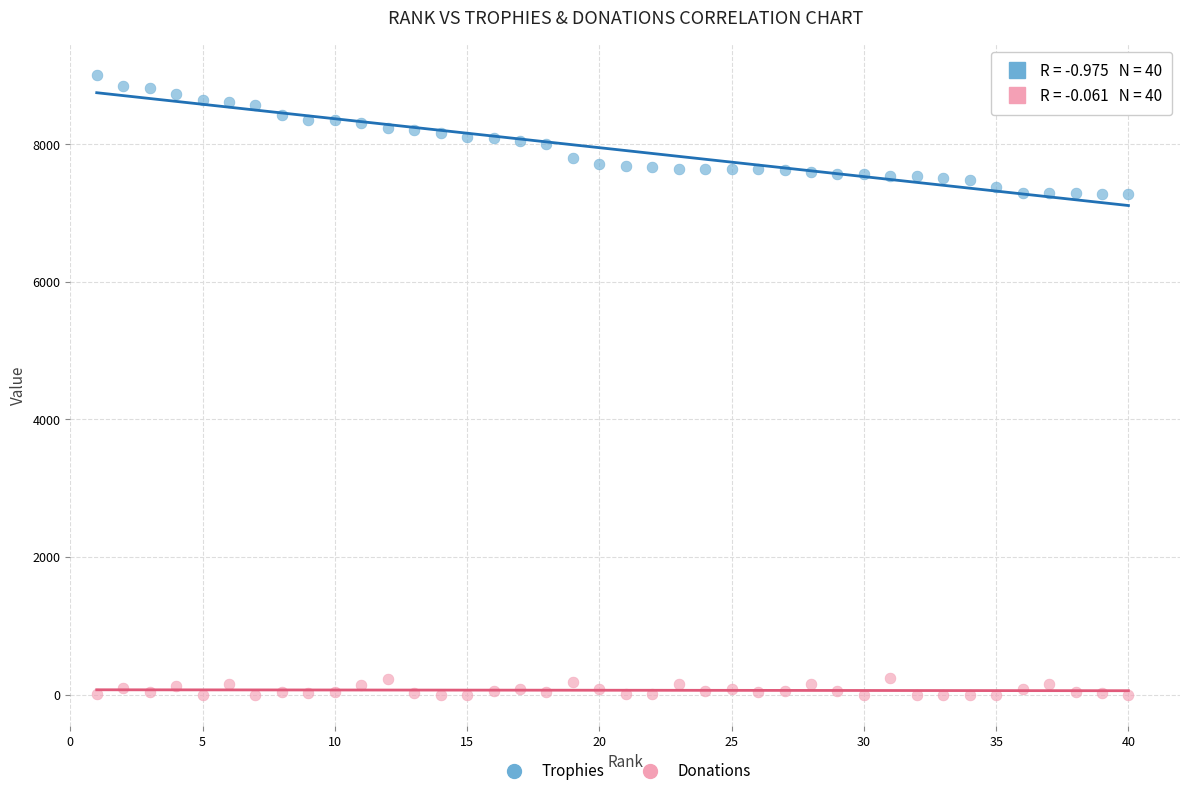

Which series contains the lowest Y value?

Donations